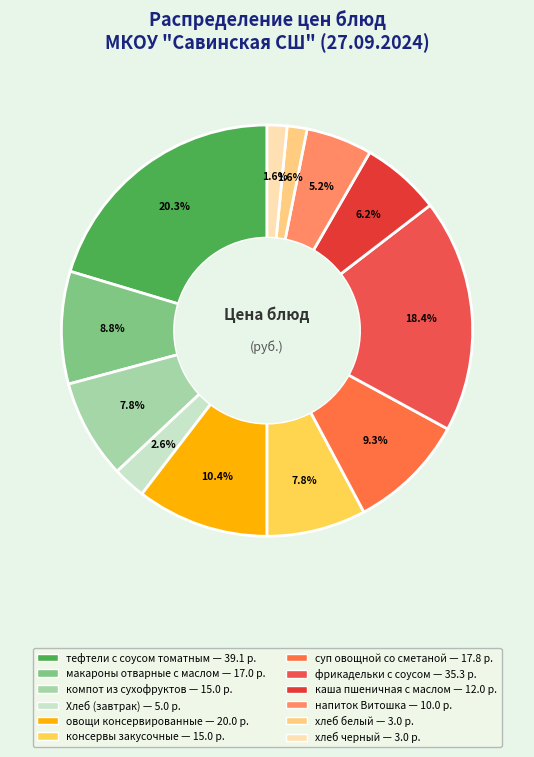

To the nearest percent, what is the difference between the largest and smallest slice percentages?

19%